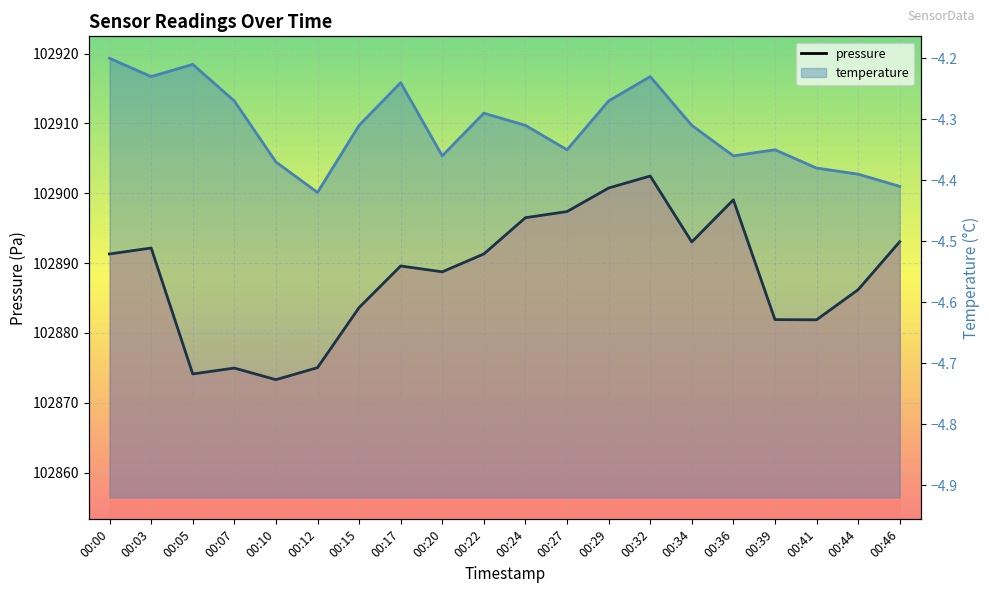

How many lines are shown in the chart?

2